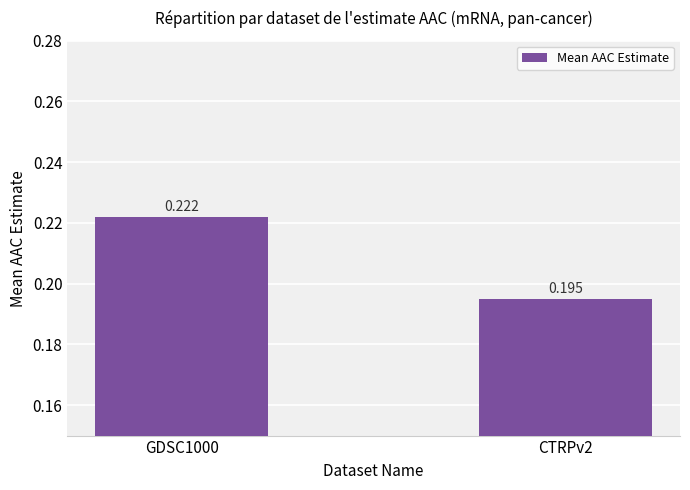

Which category has the highest value across all series?

GDSC1000